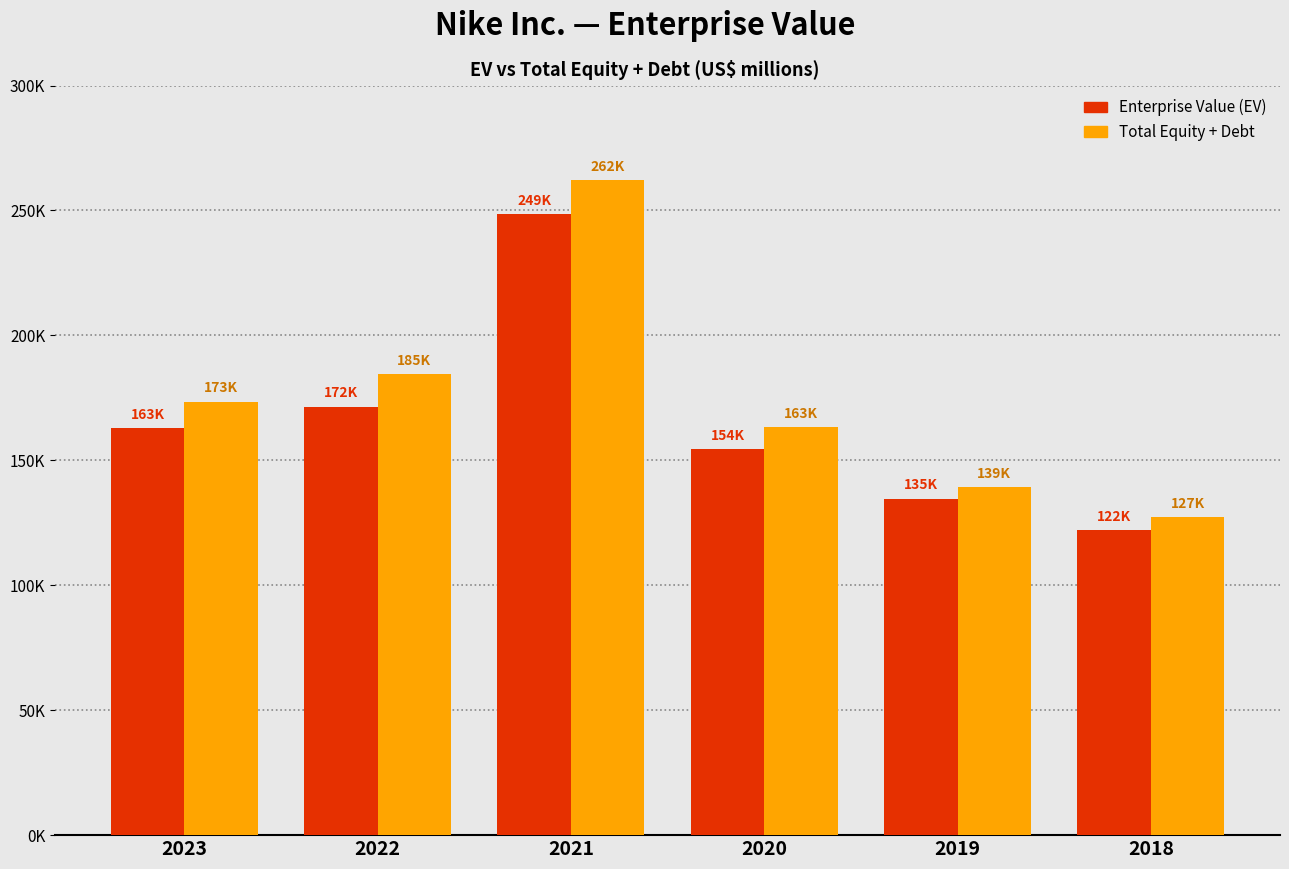

What is the value of the Enterprise Value (EV) bar at the 5th from the left?

134665